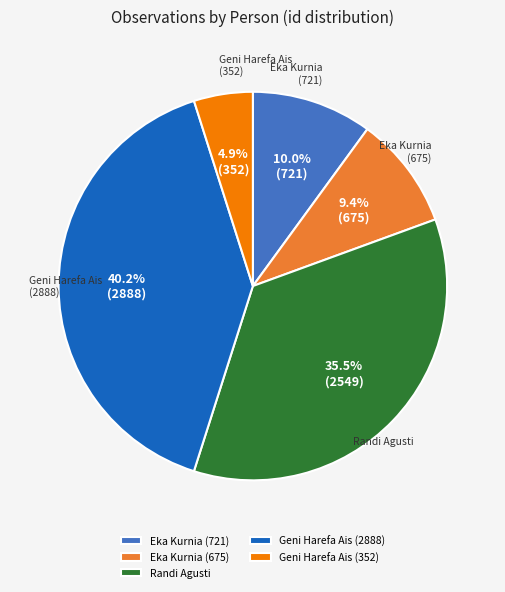

To the nearest percent, what percentage of the pie is Eka Kurnia (675)?

9%